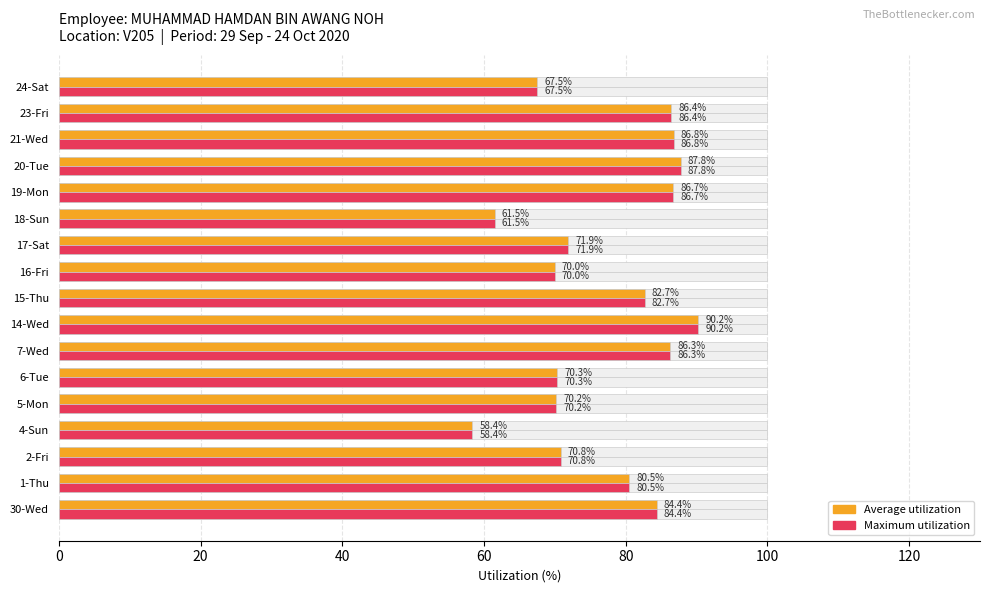

The Average utilization series shows 32.1 at 24-Sat. True or false?

False